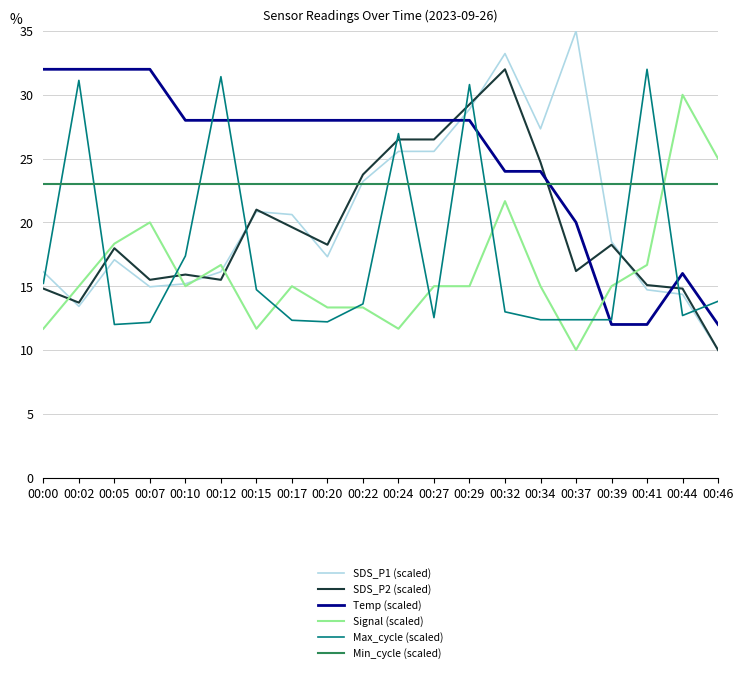

How many lines are shown in the chart?

6